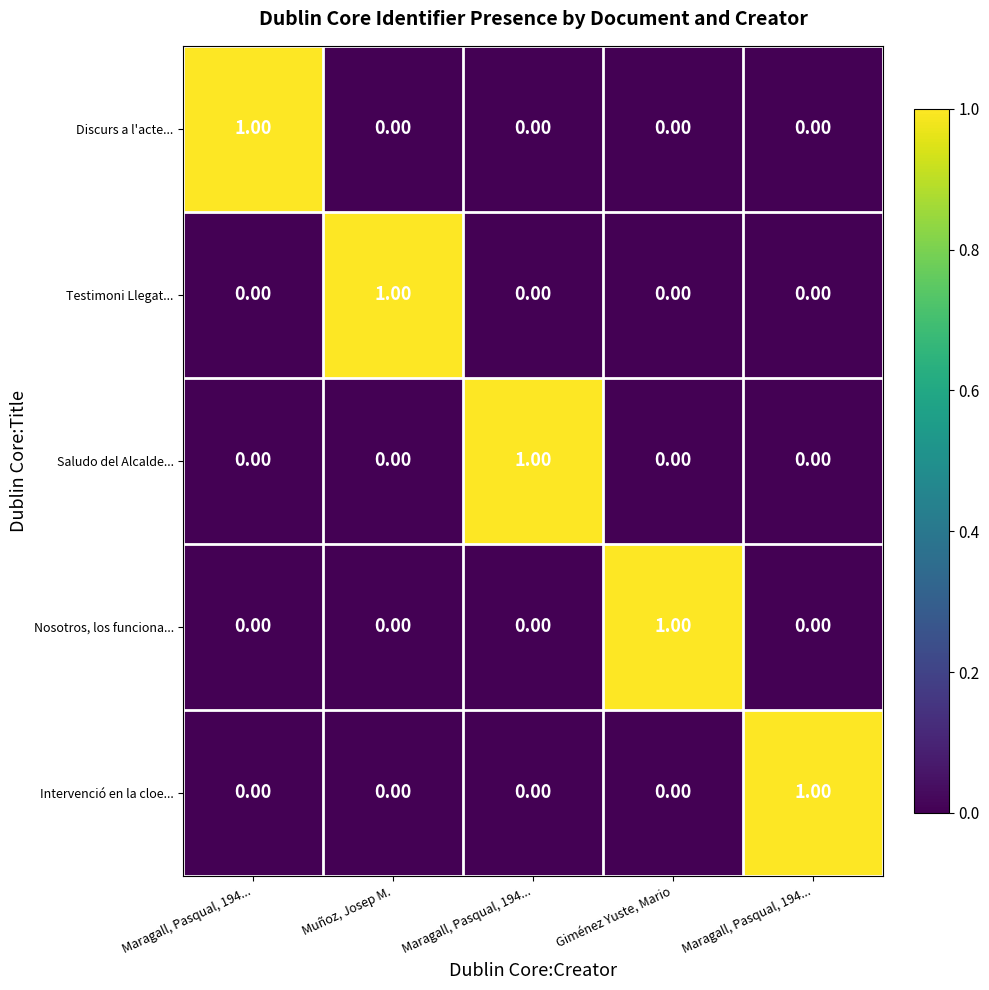

Reading left to right, what are all the values shown in this chart?

Discurs a l'acte...: Maragall, Pasqual, 194...=1	Muñoz, Josep M.=0	Maragall, Pasqual, 194...=0	Giménez Yuste, Mario=0	Maragall, Pasqual, 194...=0
Testimoni Llegat...: Maragall, Pasqual, 194...=0	Muñoz, Josep M.=1	Maragall, Pasqual, 194...=0	Giménez Yuste, Mario=0	Maragall, Pasqual, 194...=0
Saludo del Alcalde...: Maragall, Pasqual, 194...=0	Muñoz, Josep M.=0	Maragall, Pasqual, 194...=1	Giménez Yuste, Mario=0	Maragall, Pasqual, 194...=0
Nosotros, los funciona...: Maragall, Pasqual, 194...=0	Muñoz, Josep M.=0	Maragall, Pasqual, 194...=0	Giménez Yuste, Mario=1	Maragall, Pasqual, 194...=0
Intervenció en la cloe...: Maragall, Pasqual, 194...=0	Muñoz, Josep M.=0	Maragall, Pasqual, 194...=0	Giménez Yuste, Mario=0	Maragall, Pasqual, 194...=1